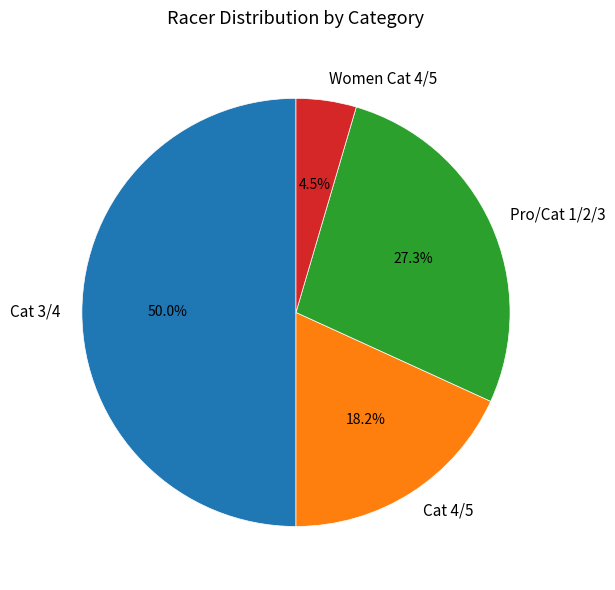

Which category has the biggest portion of the pie?

Cat 3/4